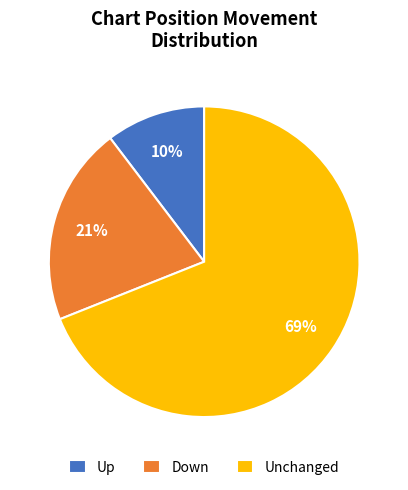

What is the largest slice in the pie chart?

Unchanged